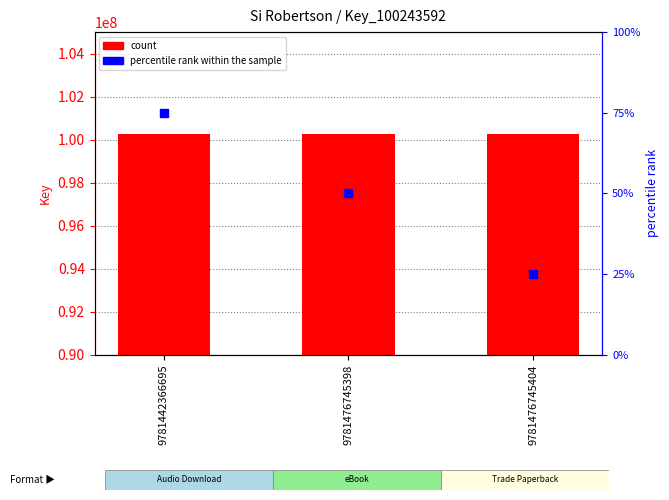

At which category is the sum across all series the highest?

9781442366695